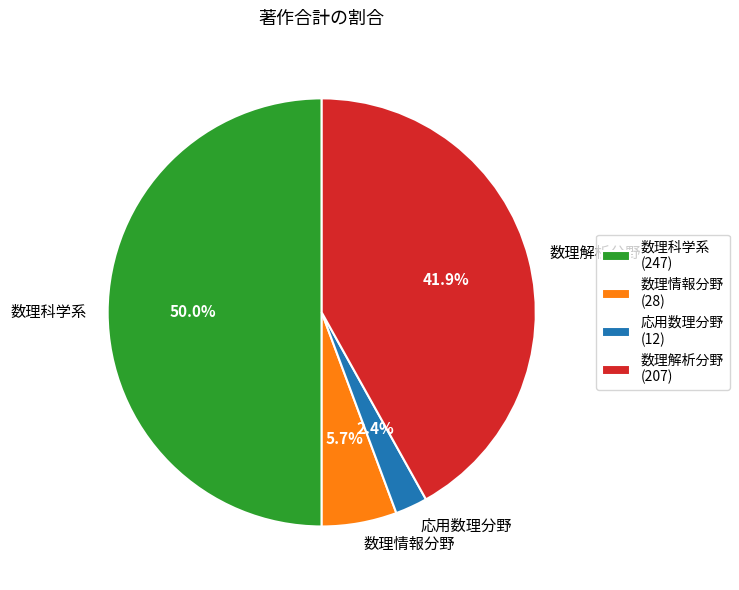

Does 数理情報分野 represent more than half of the total?

No